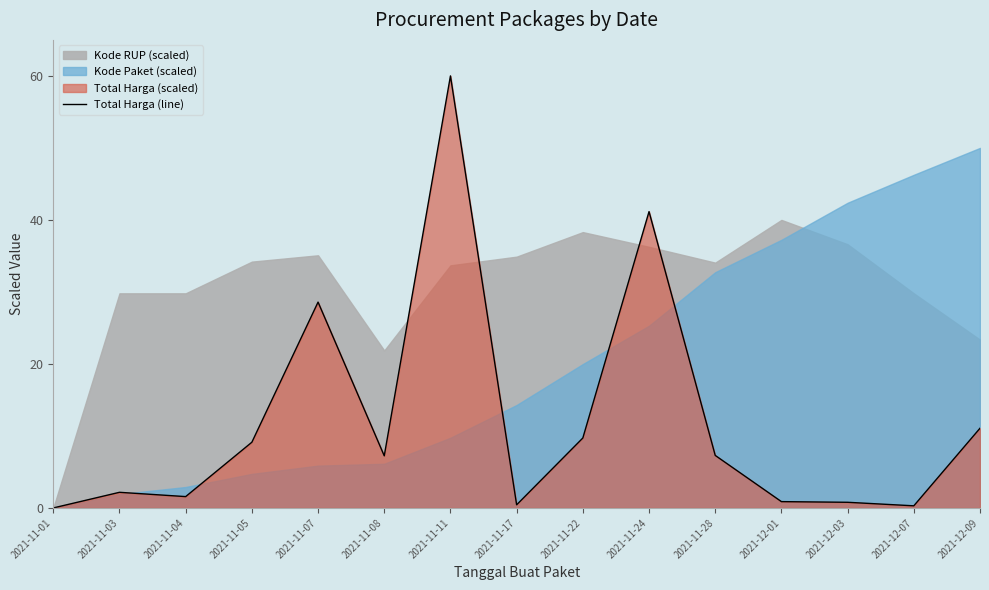

Rank the categories by value from highest to lowest.

2021-11-11, 2021-11-24, 2021-11-07, 2021-12-09, 2021-11-22, 2021-11-05, 2021-11-28, 2021-11-08, 2021-11-03, 2021-11-04, 2021-12-01, 2021-12-03, 2021-11-17, 2021-12-07, 2021-11-01